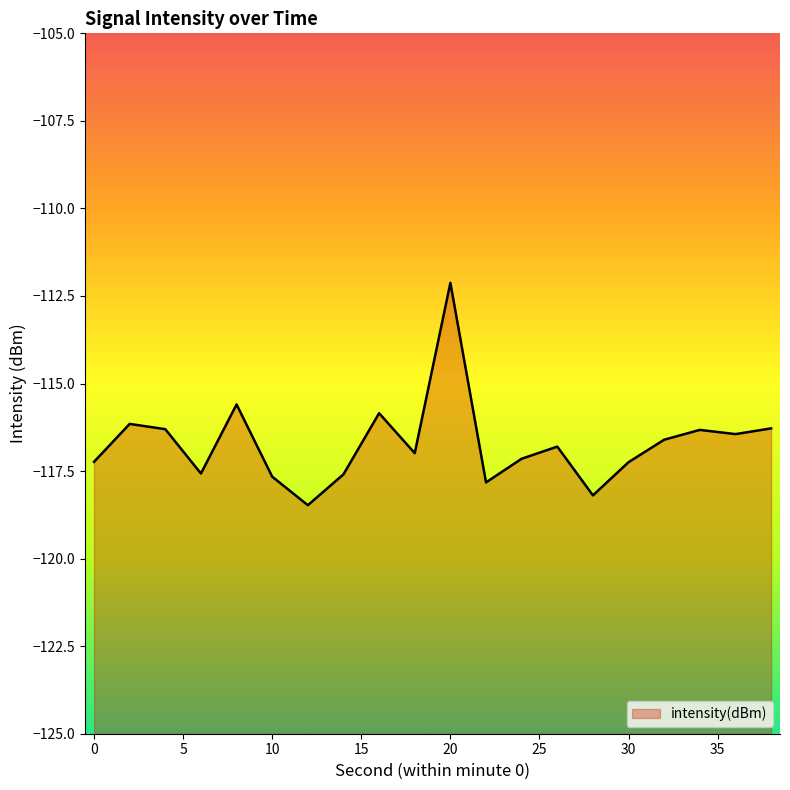

What is the difference between the maximum and minimum values?

6.3